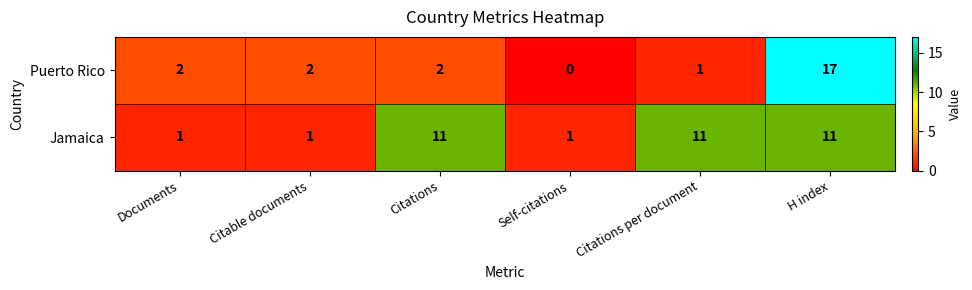

Reading right to left, transcribe all the data shown in this chart.

Puerto Rico: 17	1	0	2	2	2
Jamaica: 11	11	1	11	1	1